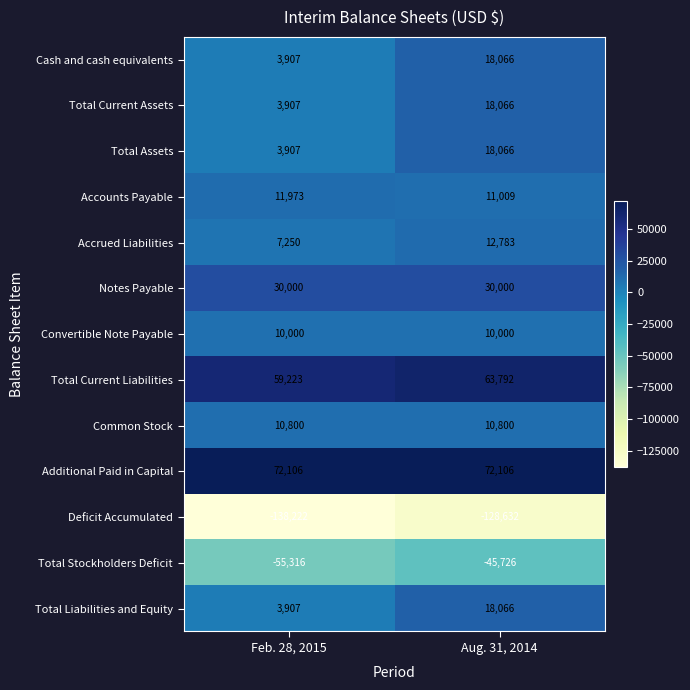

Count the number of data series in this chart.

13